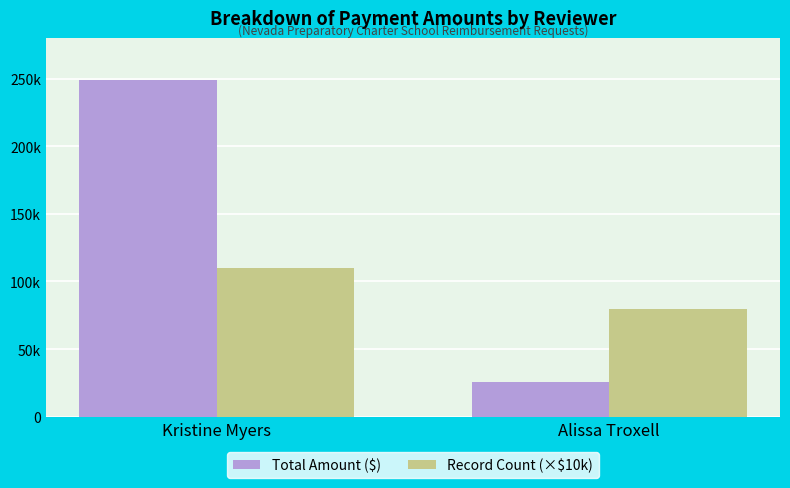

Rank the categories by Total Amount ($) value from lowest to highest.

Alissa Troxell, Kristine Myers